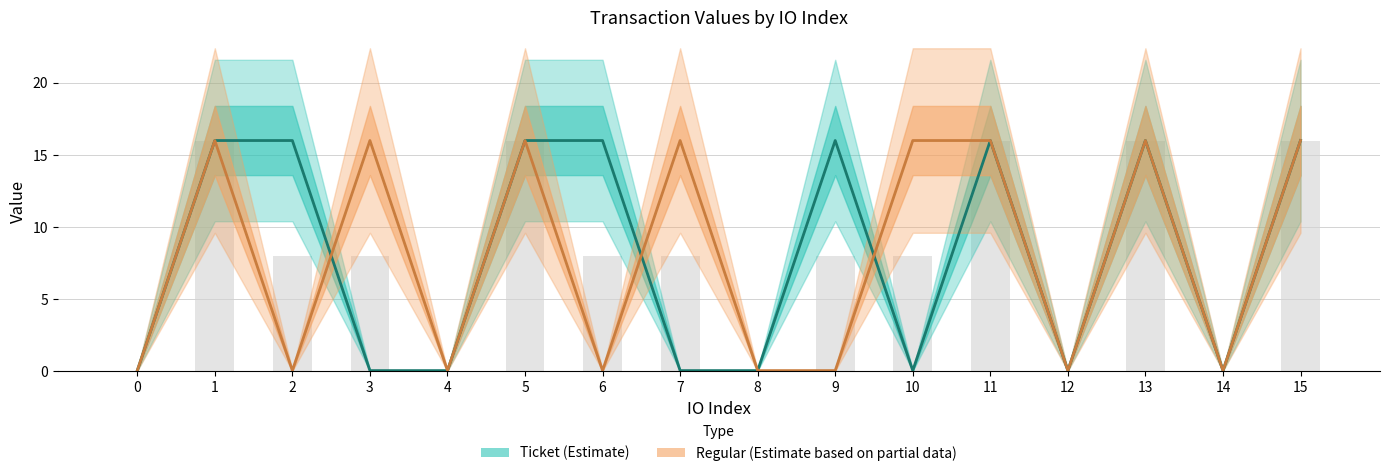

Rank the series at 1 from lowest to highest value.

Ticket (Estimate), Regular (Estimate based on partial data)